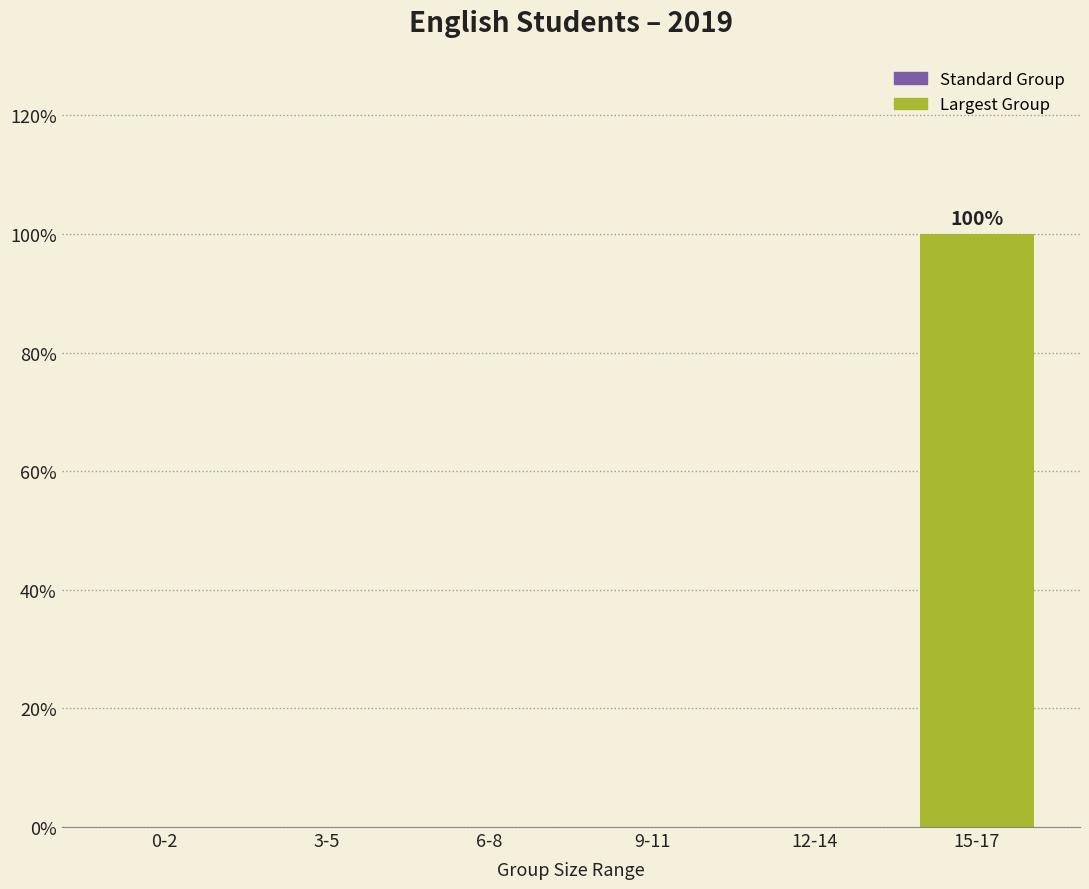

Reading left to right, extract all data points from this chart.

0-2=0	3-5=0	6-8=0	9-11=0	12-14=0	15-17=100